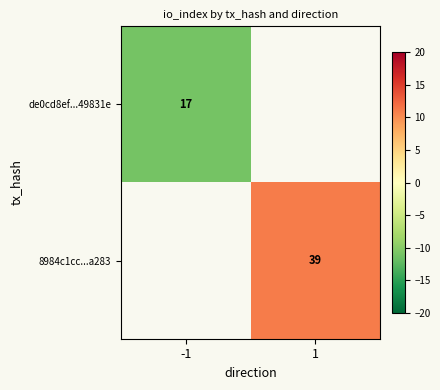

True or false: 8984c1cc...a283 has a value of 39 at 1.

True